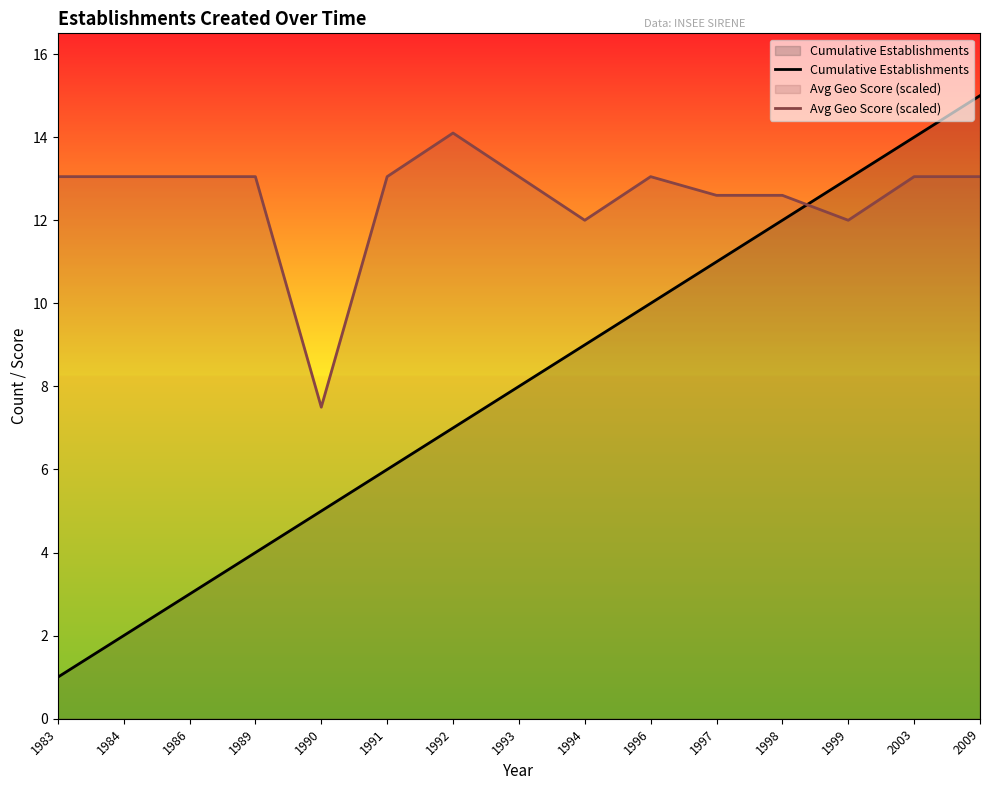

Reading left to right, list all the values displayed in this chart.

Cumulative Establishments: 1983=1.0	1984=2.0	1986=3.0	1989=4.0	1990=5.0	1991=6.0	1992=7.0	1993=8.0	1994=9.0	1996=10.0	1997=11.0	1998=12.0	1999=13.0	2003=14.0	2009=15.0
Avg Geo Score (scaled): 1983=13.1	1984=13.1	1986=13.1	1989=13.1	1990=7.5	1991=13.1	1992=14.1	1993=13.1	1994=12.0	1996=13.1	1997=12.6	1998=12.6	1999=12.0	2003=13.1	2009=13.1